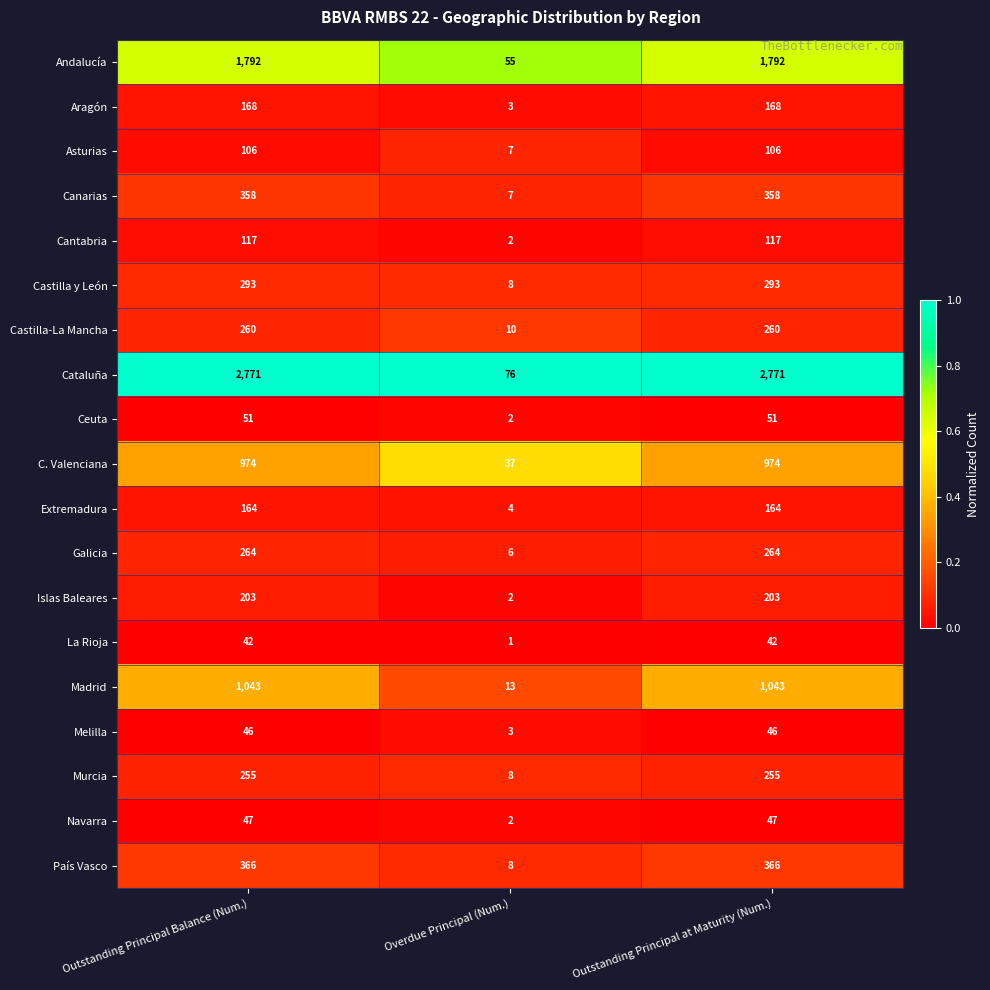

At which category does the chart reach its minimum across all series?

Overdue Principal (Num.)